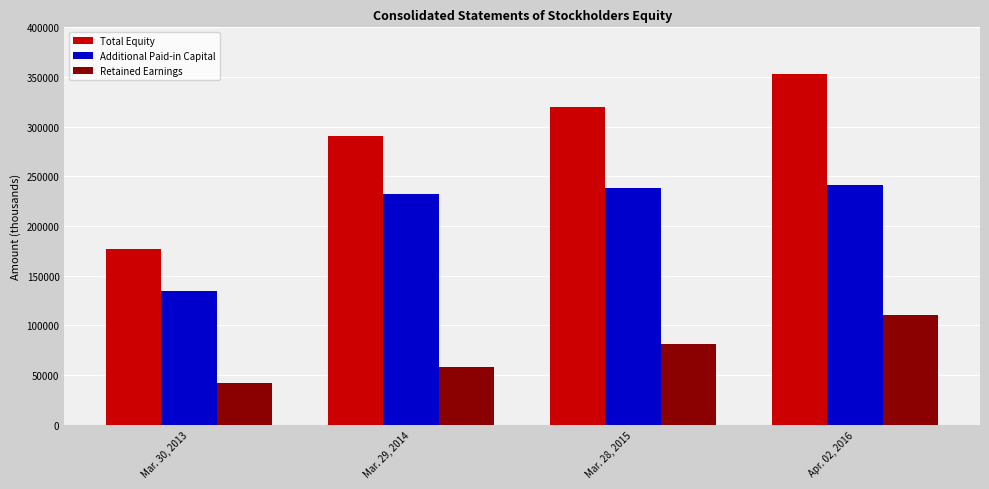

How many groups of bars are there?

4